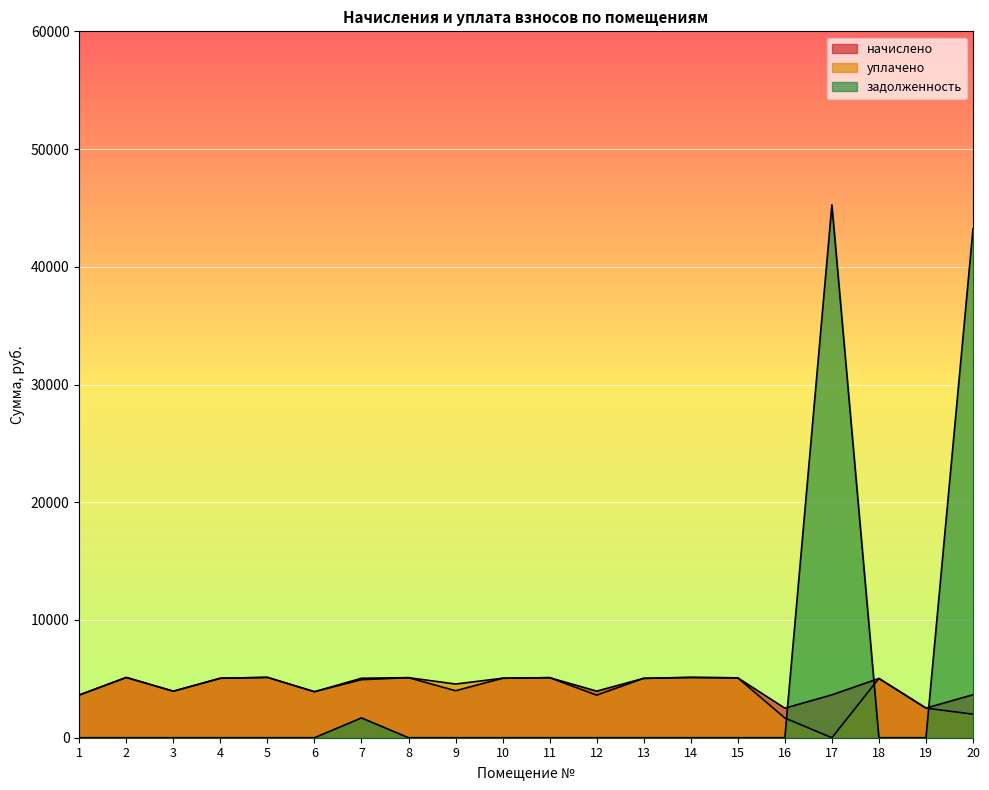

At how many categories does at least one series exceed 32318?

2